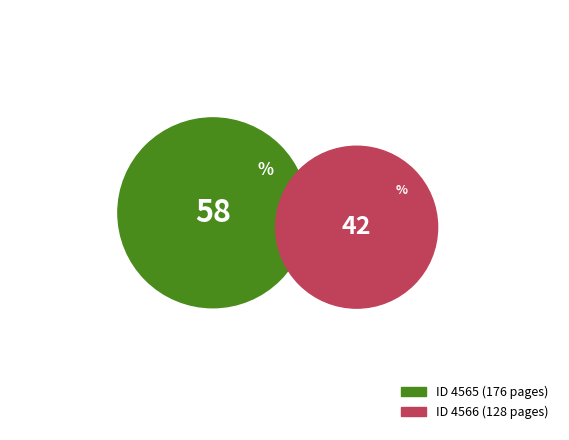

What is the ratio of the value at 4565 to the value at 4566?

1.4